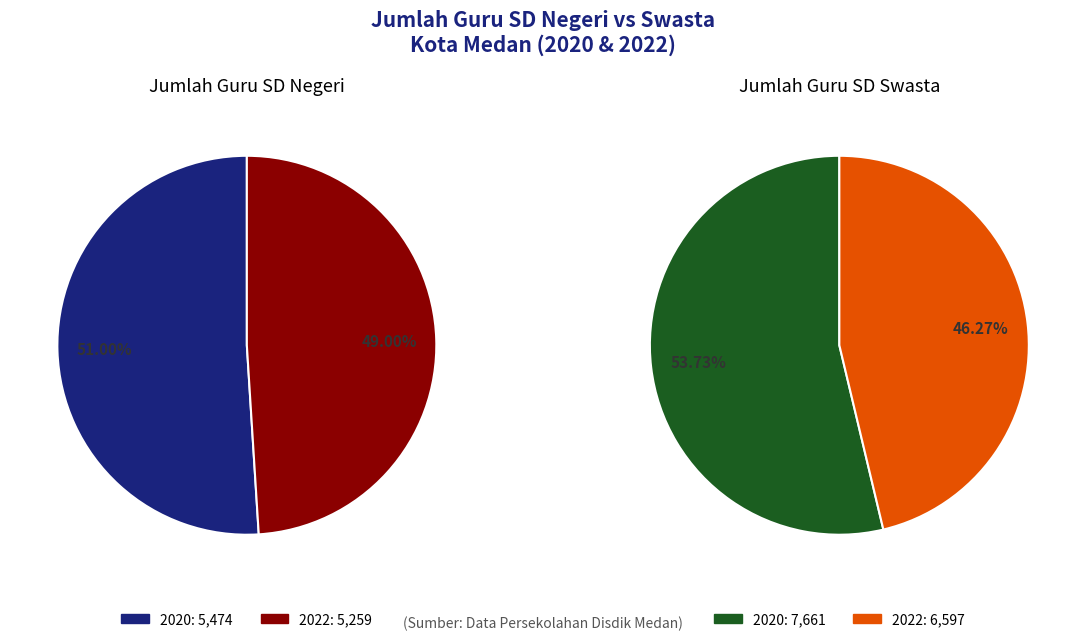

How many segments does this pie chart have?

2